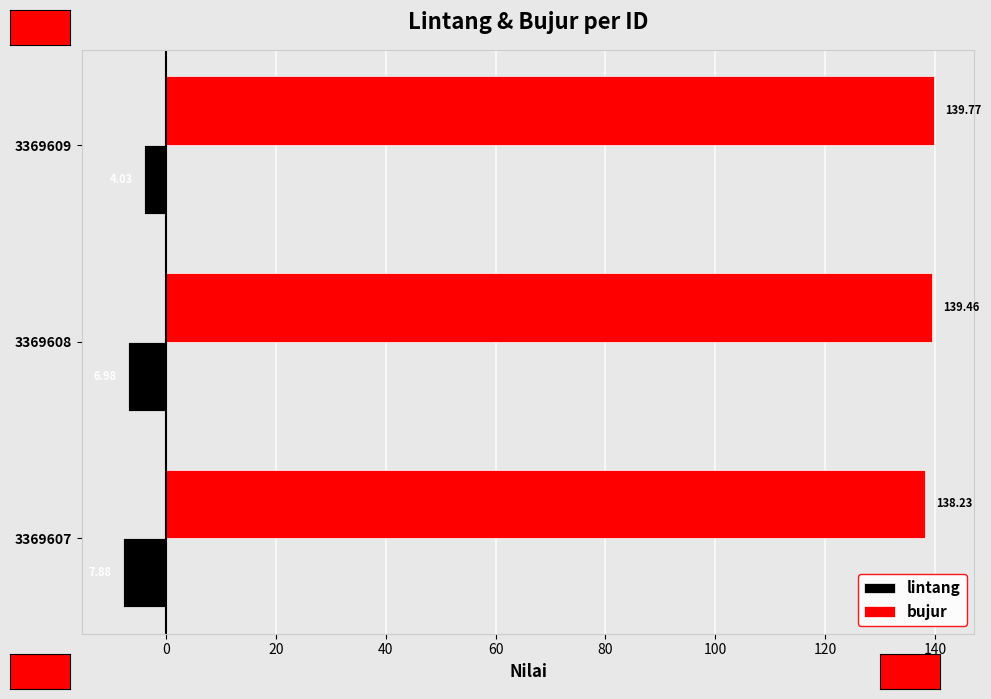

List the series in order of their peak value, highest first.

bujur, lintang